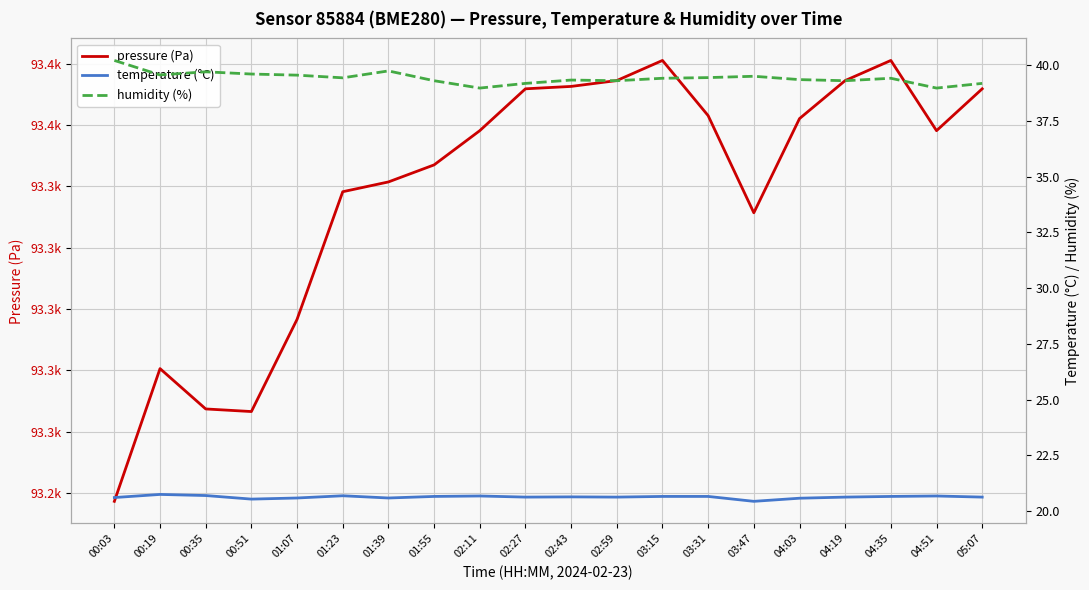

Does the chart display data point markers on the line(s)?

No